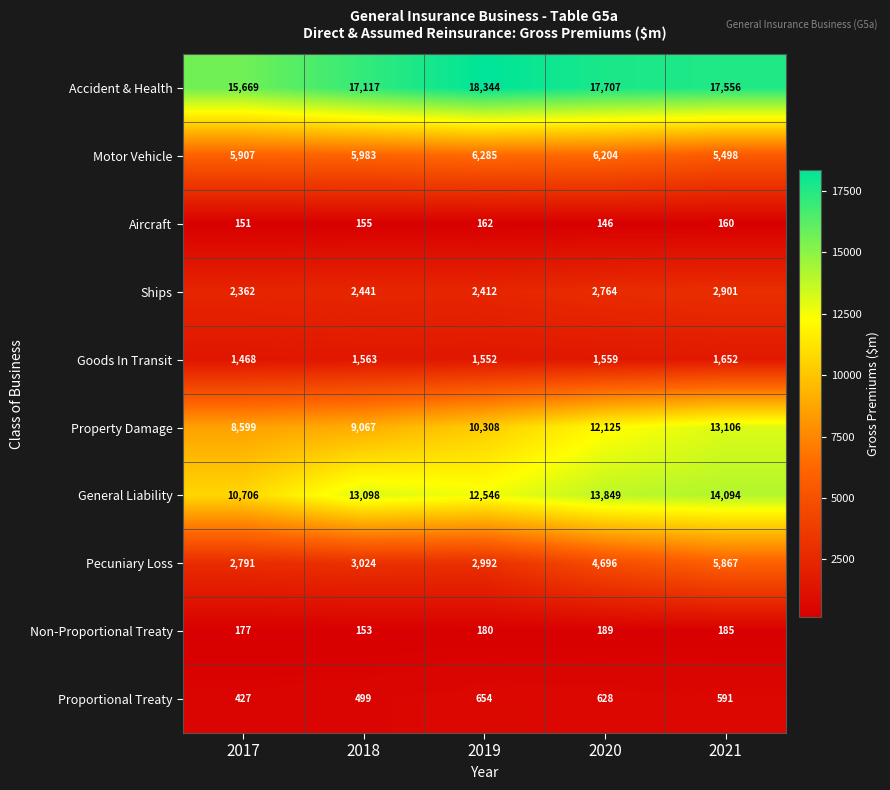

Which label corresponds to the smallest value in the chart?

2020